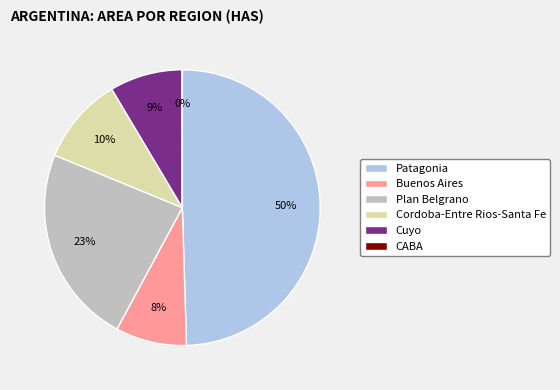

Which slice is the largest?

Patagonia